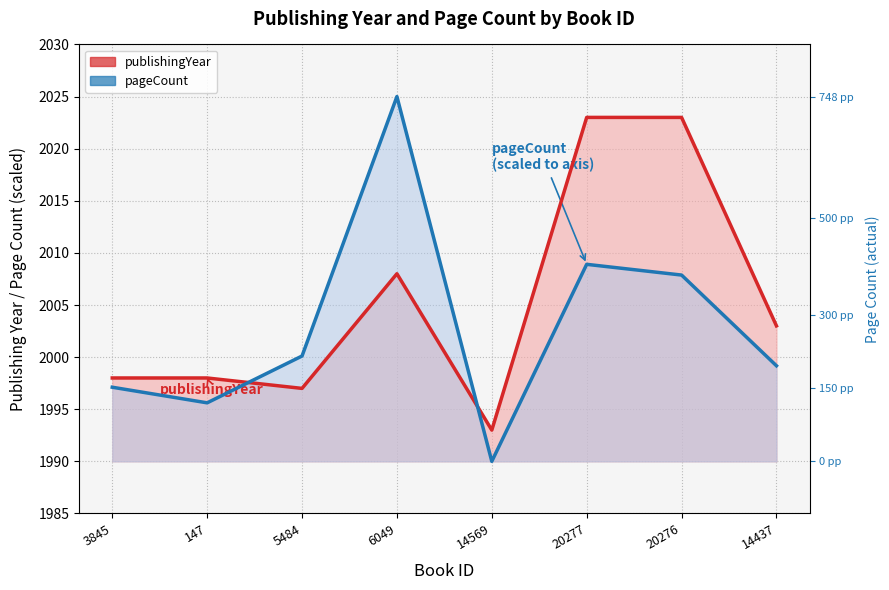

Rank the categories by publishingYear value from lowest to highest.

14569, 5484, 3845, 147, 14437, 6049, 20277, 20276